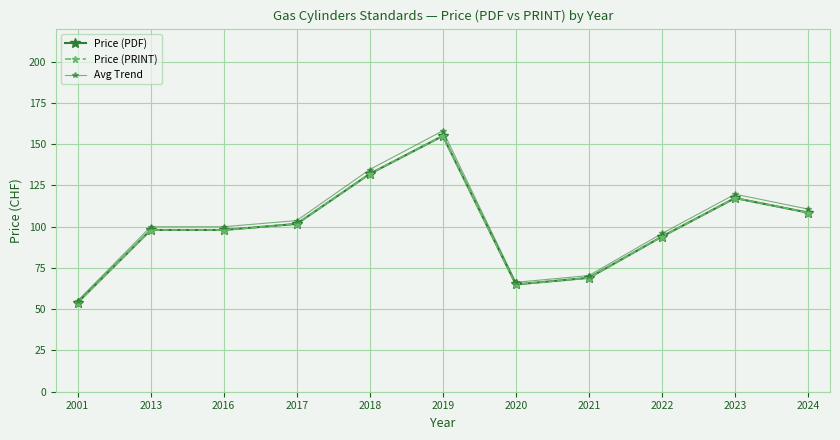

What is the difference between the second highest and minimum values in the Price (PRINT) series?

78.0